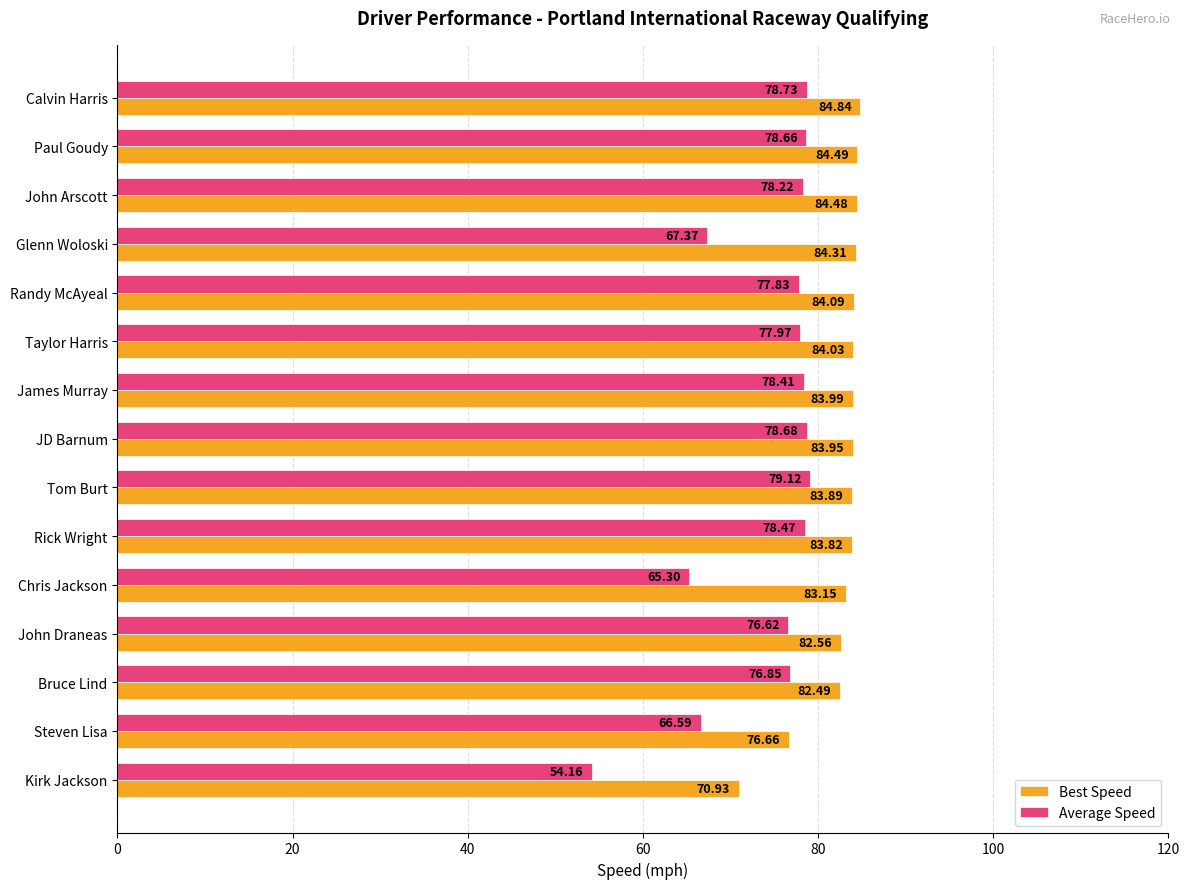

At which label does Best Speed reach its peak?

Calvin Harris